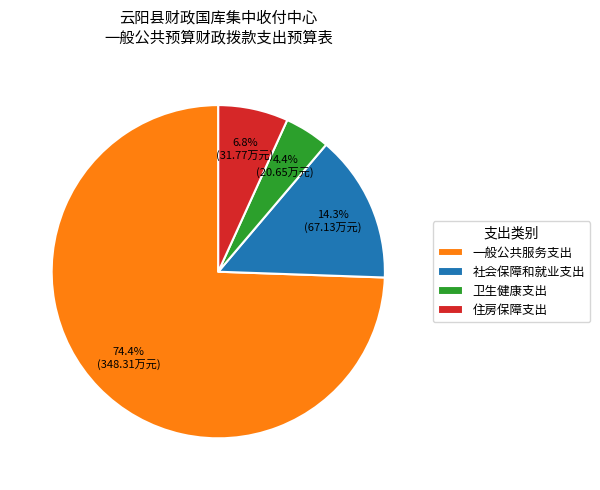

What percentage is the 社会保障和就业支出 slice, to the nearest percent?

14%